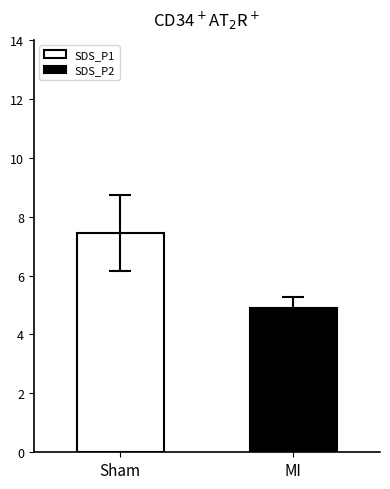

Rank the series by their average value, from highest to lowest.

SDS_P1, SDS_P2